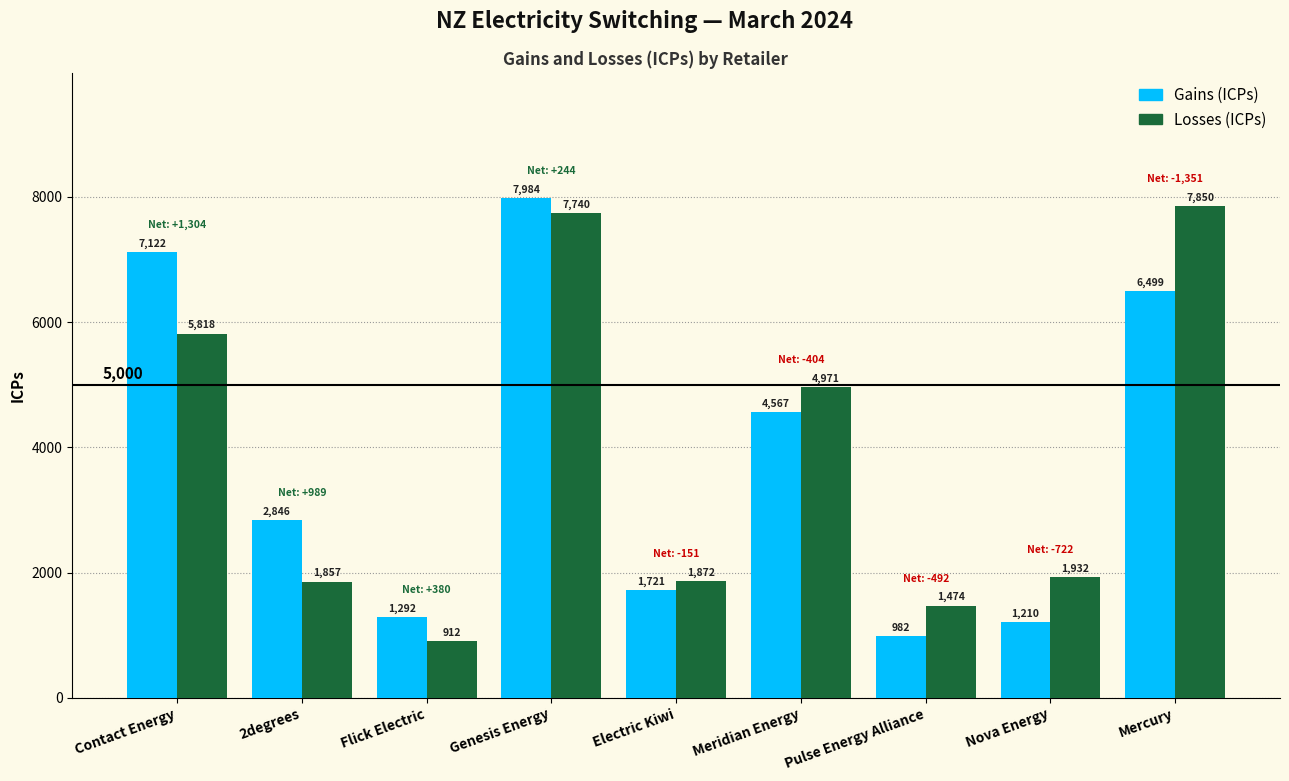

Where does the Losses (ICPs) series first go above 1932?

Contact Energy